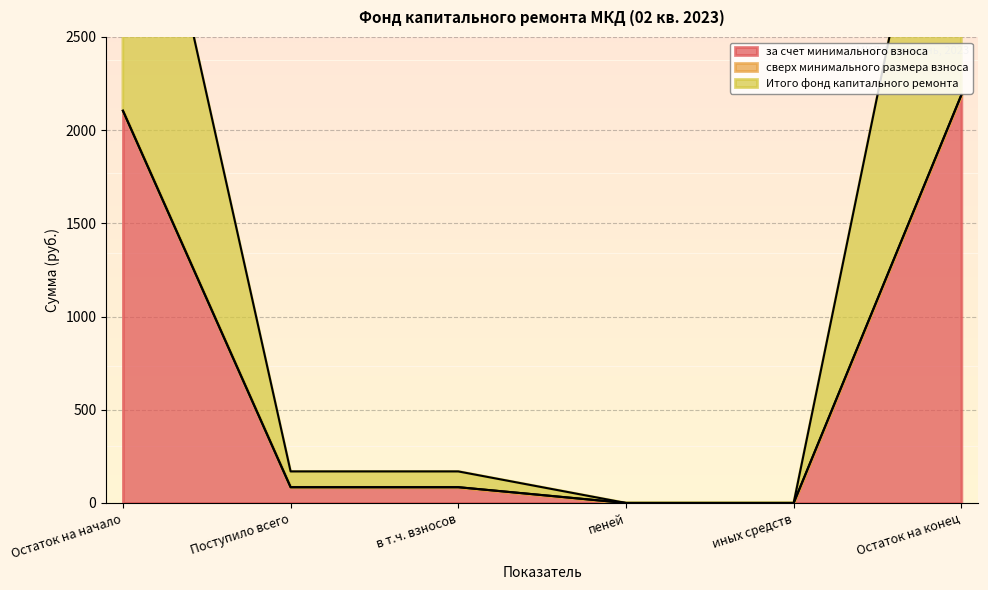

What is the difference between the second highest and minimum values in the Итого фонд капитального ремонта series?

2104.3